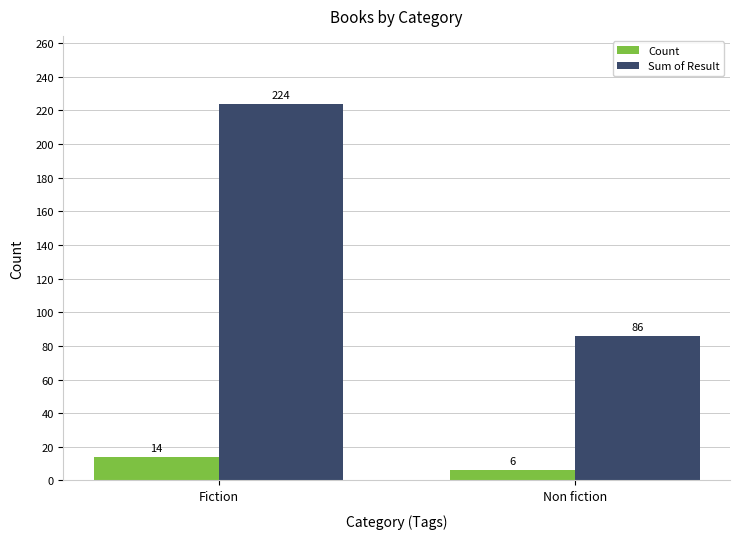

At which category is the sum across all series the highest?

Fiction